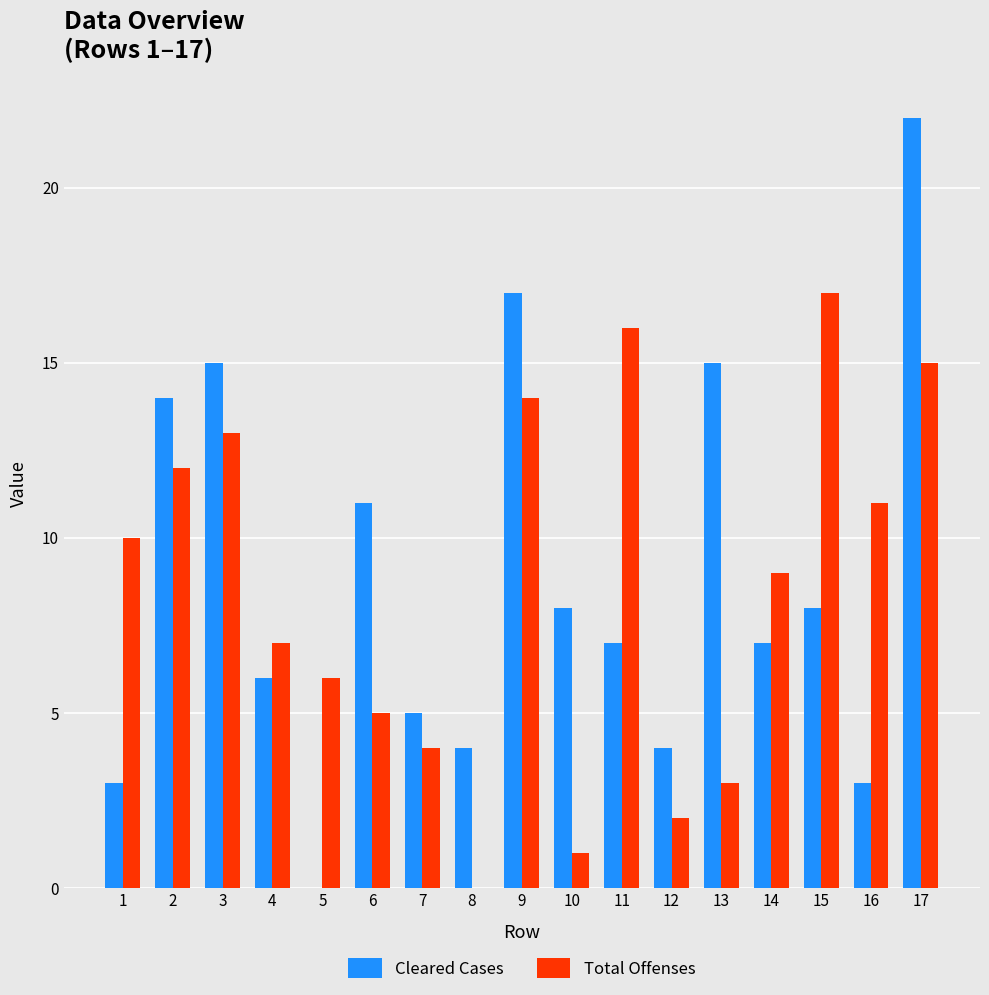

The Total Offenses series shows 5 at 6. True or false?

True